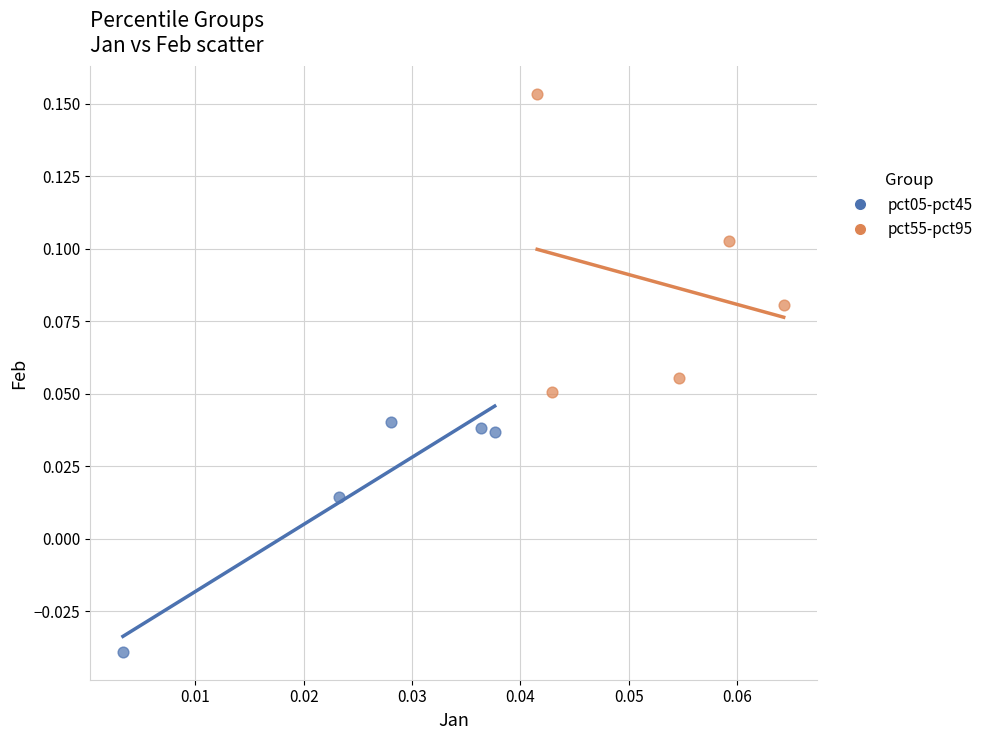

Which series contains the highest Y value?

pct55-pct95